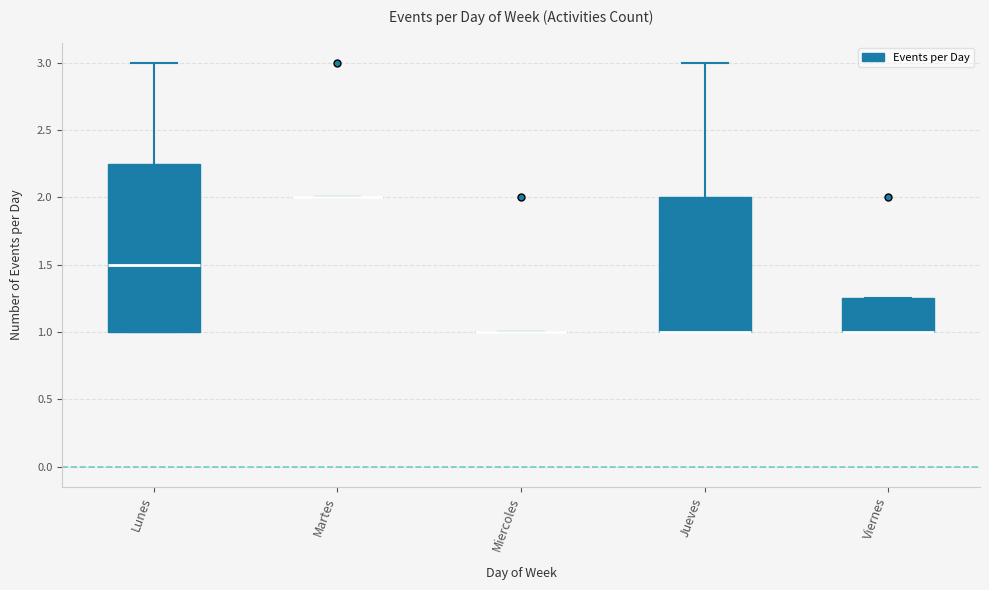

Reading left to right, transcribe this box plot: for each box, give where its median line is, the range the box spans, and where its two whiskers end, as read against the y-axis. The values are not printed on the chart, so give them approximately, as read against the axis.

Lunes: median 1.50, box 1.00 to 2.25, whiskers 1.00 to 3.00
Martes: box collapsed to a line at 2.00, whiskers 2.00 to 2.00
Miercoles: box collapsed to a line at 1.00, whiskers 1.00 to 1.00
Jueves: median 1.00 (drawn on the box's lower edge), box 1.00 to 2.00, whiskers 1.00 to 3.00
Viernes: median 1.00 (drawn on the box's lower edge), box 1.00 to 1.25, whiskers 1.00 to 1.25